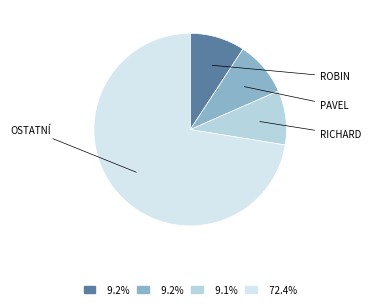

How many slices are in this pie chart?

4